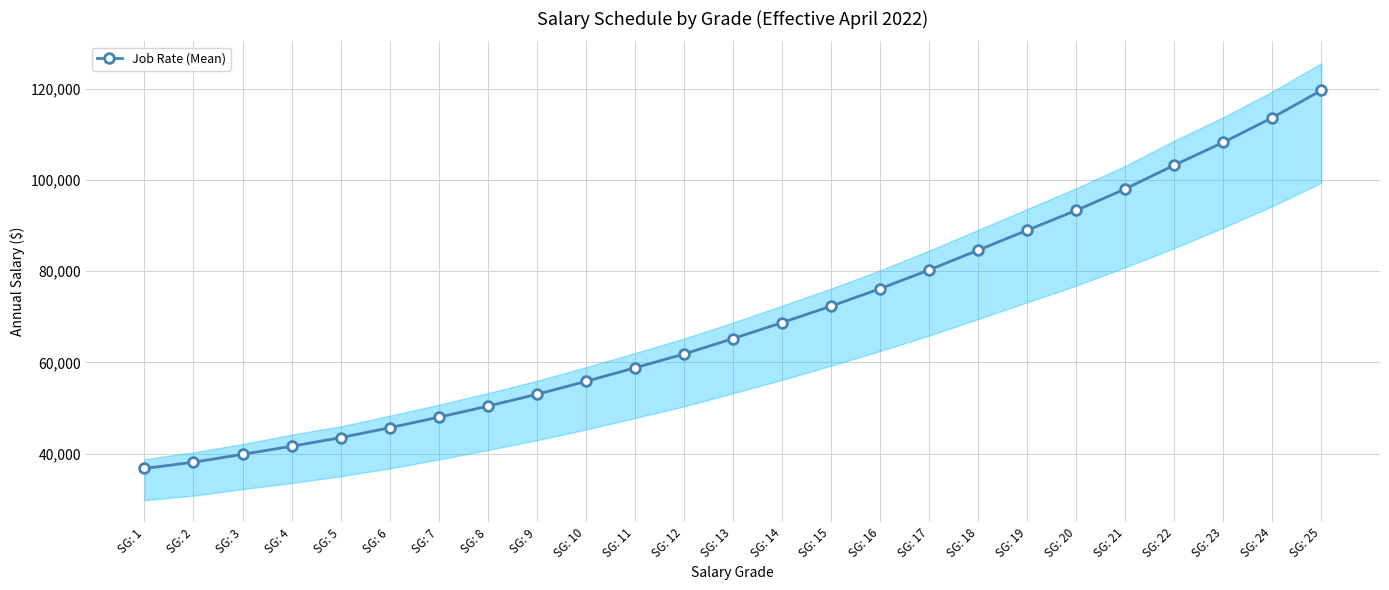

Which label corresponds to the largest value in the chart?

SG: 25